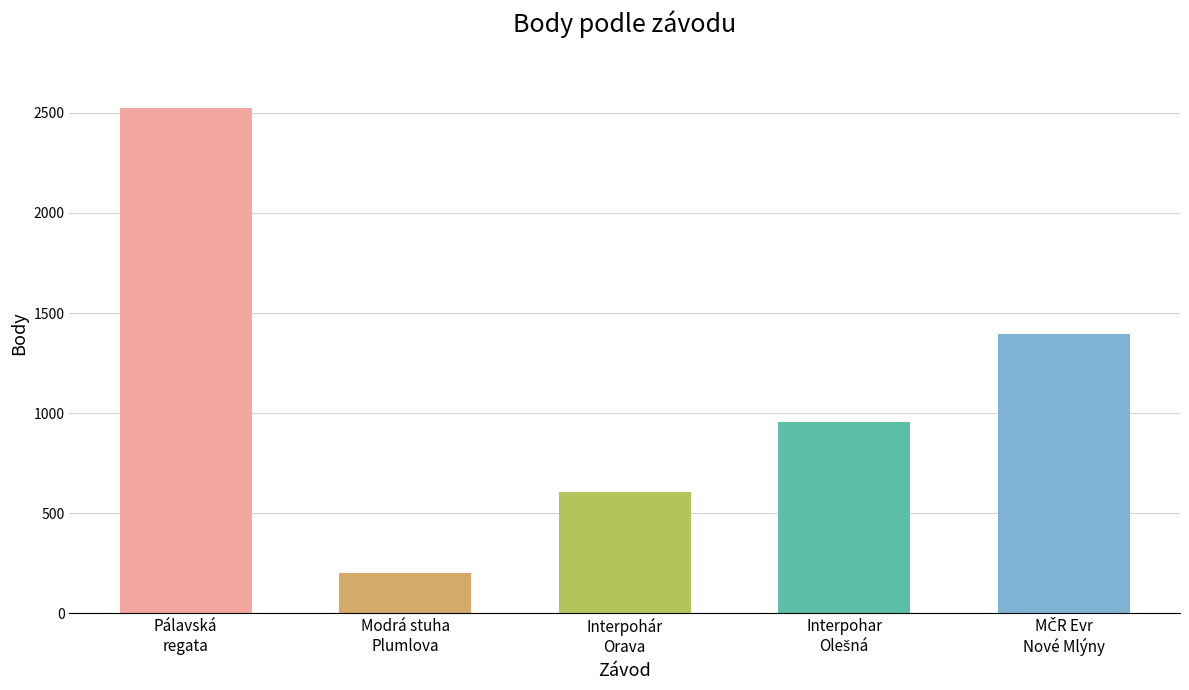

Count the values in the range 606 to 1395.

3